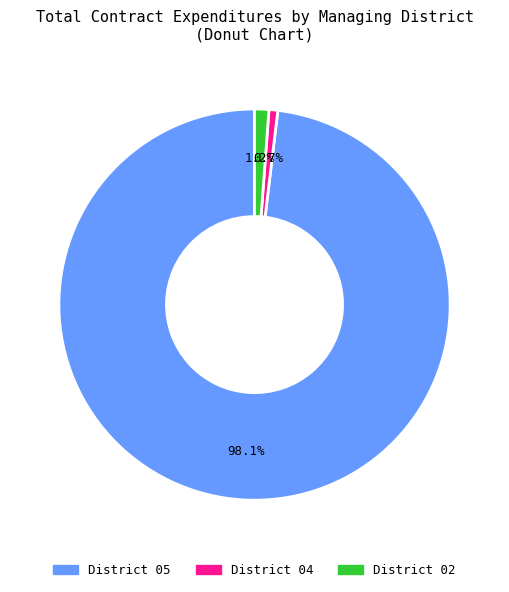

Between District 02 and District 05, which is larger?

District 05